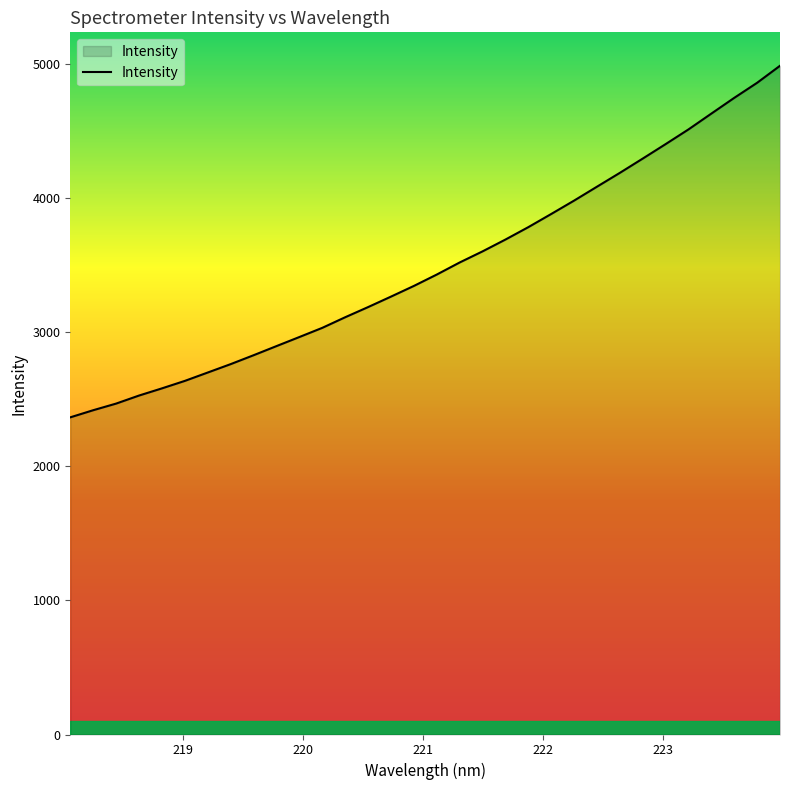

What is the difference between the maximum and minimum values?

2620.2